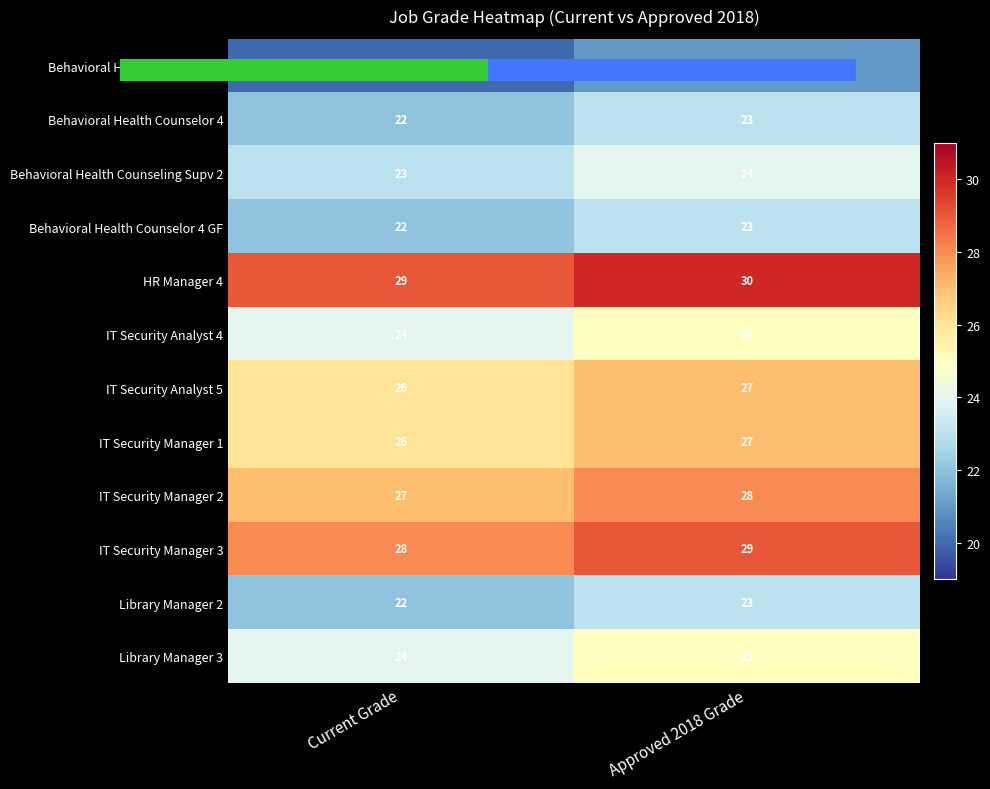

List the labels in order of Behavioral Health Counseling Supv 2 value, largest first.

Approved 2018 Grade, Current Grade